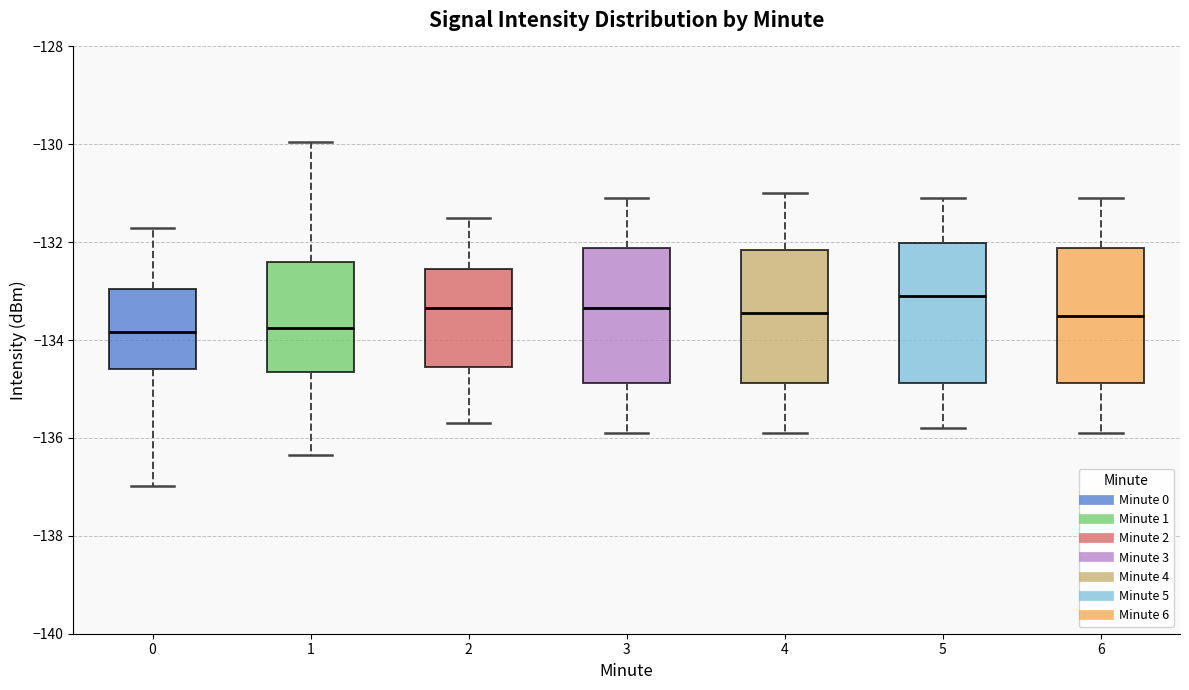

Reading left to right, transcribe this box plot: for each box, give where its median line is, the range the box spans, and where its two whiskers end, as read against the y-axis. The values are not printed on the chart, so give them approximately, as read against the axis.

0: median -133.8, box -134.6 to -133.0, whiskers -137.0 to -131.8
1: median -133.8, box -134.6 to -132.4, whiskers -136.4 to -130.0
2: median -133.4, box -134.6 to -132.6, whiskers -135.6 to -131.4
3: median -133.4, box -134.8 to -132.2, whiskers -135.8 to -131.0
4: median -133.4, box -134.8 to -132.2, whiskers -135.8 to -131.0
5: median -133.0, box -134.8 to -132.0, whiskers -135.8 to -131.0
6: median -133.4, box -134.8 to -132.2, whiskers -135.8 to -131.0